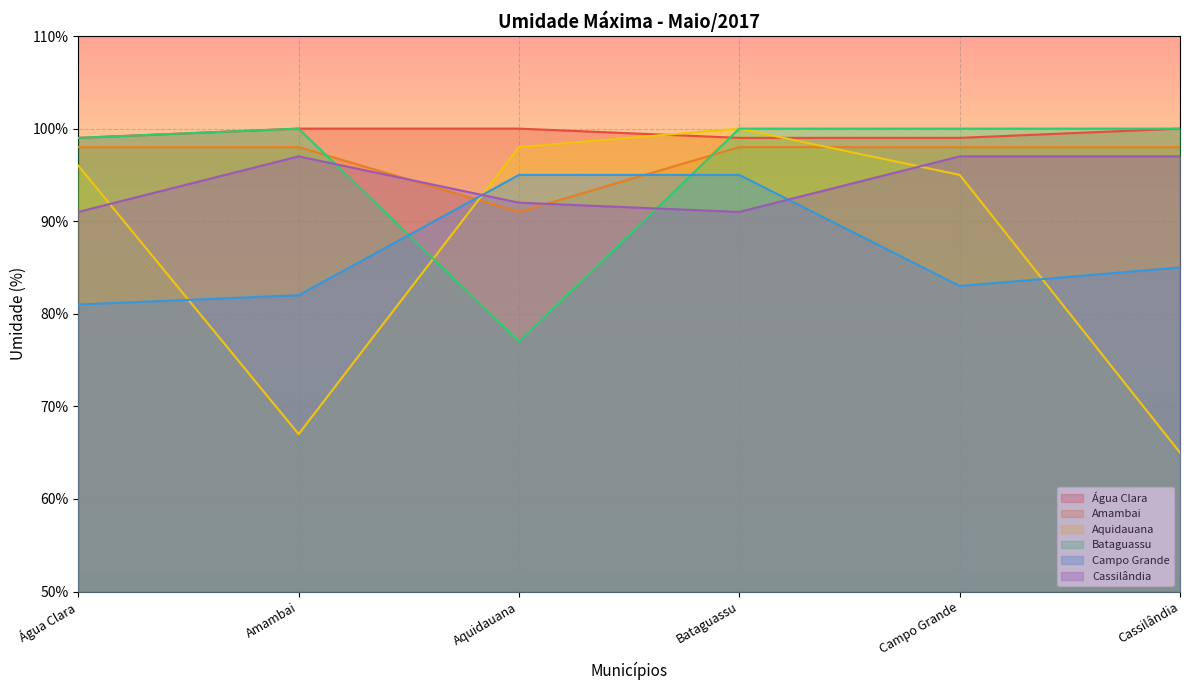

The Aquidauana series shows 132 at Bataguassu. True or false?

False